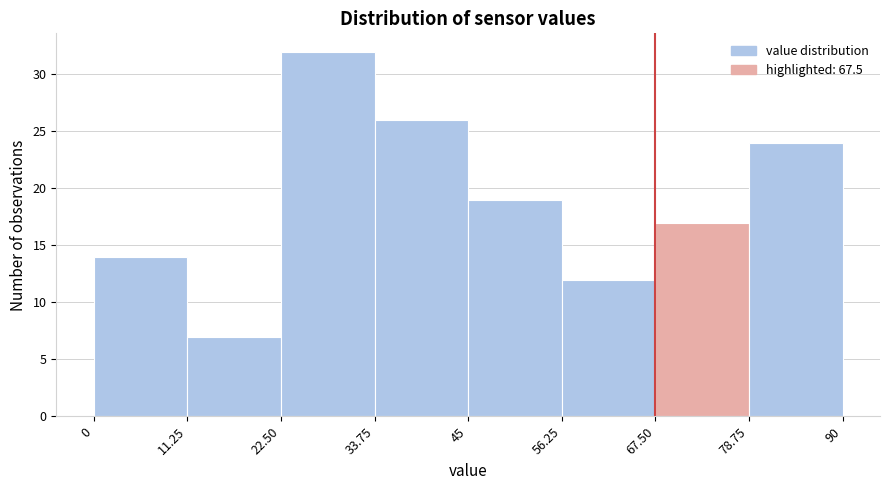

How tall is the bar that spans 22.50 to 33.75 on the x-axis? The values are not printed on the chart, so give them approximately, as read against the axis.

32